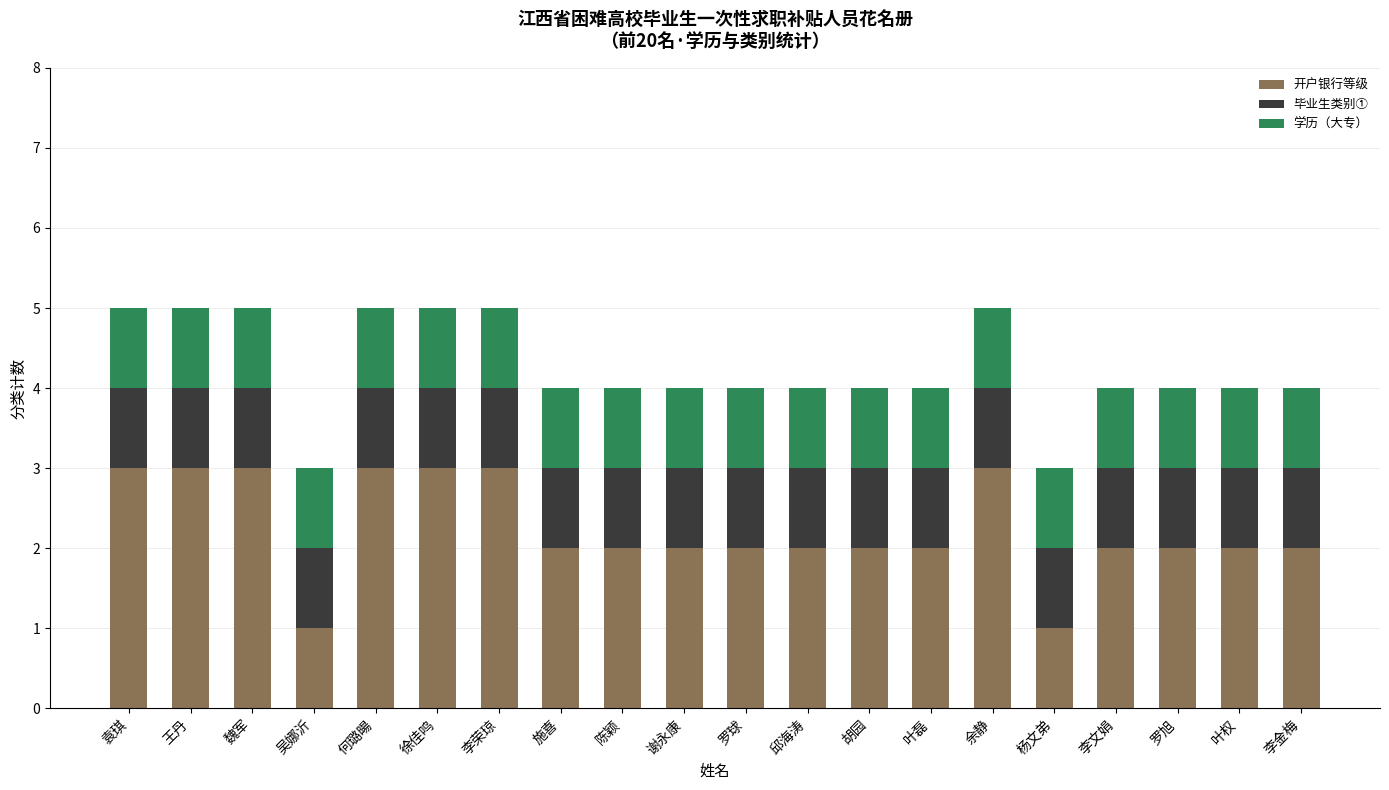

Are the bars grouped side by side (vs. stacked)?

No